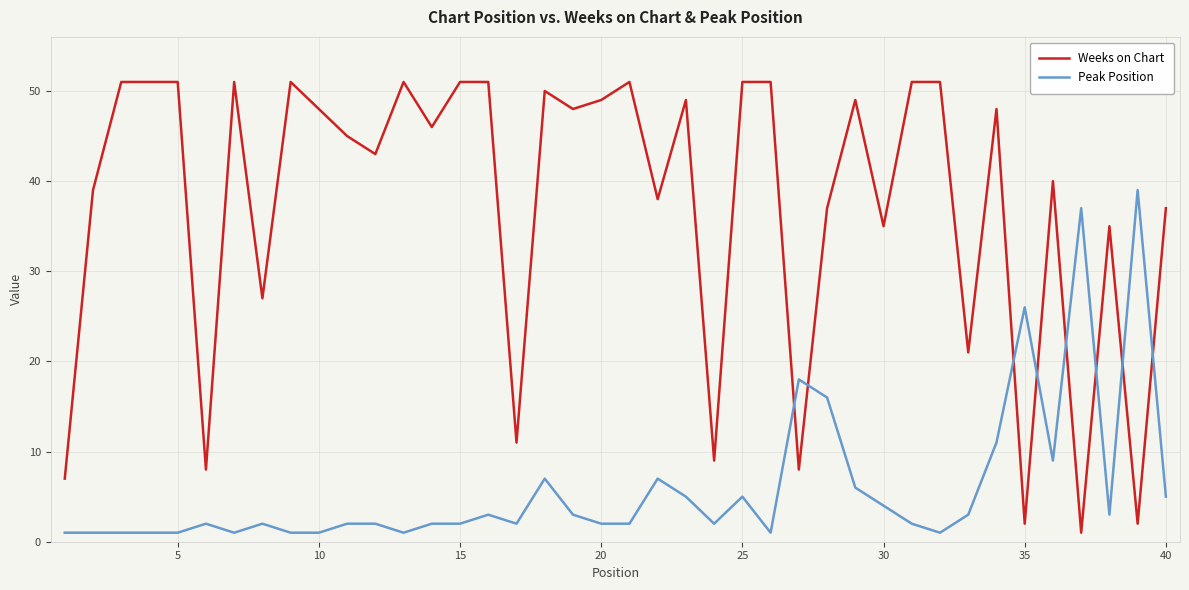

Does the chart display data point markers on the line(s)?

No